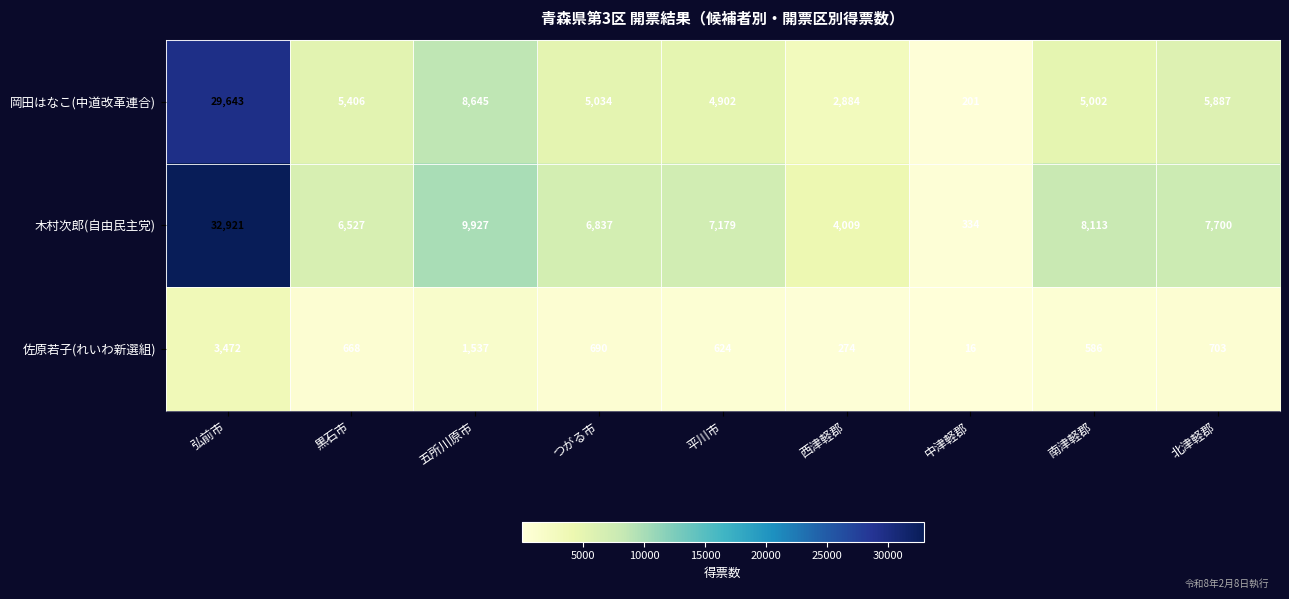

What is the lowest value of the 木村次郎(自由民主党) series?

334